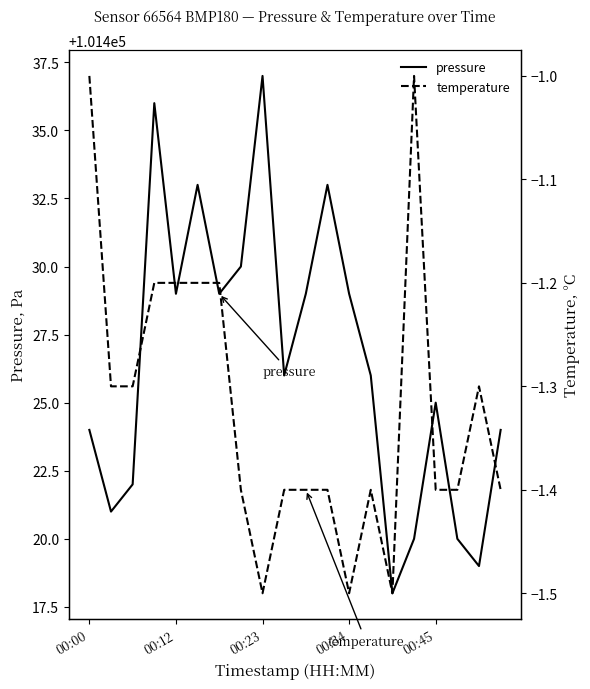

Read the temperature value at 5.

-1.2